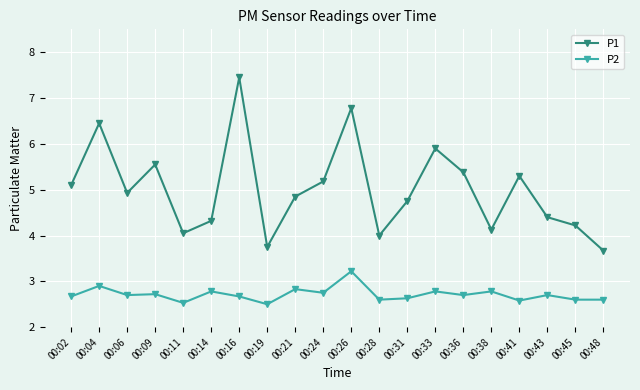

How many interior local peaks does the P1 series have?

6